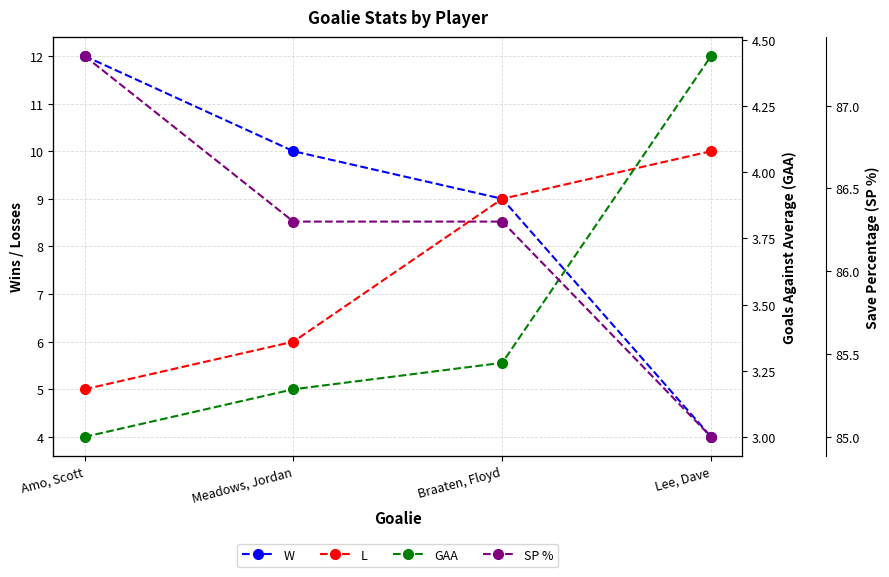

What is the difference between the second highest and minimum values in the SP % series?

1.3